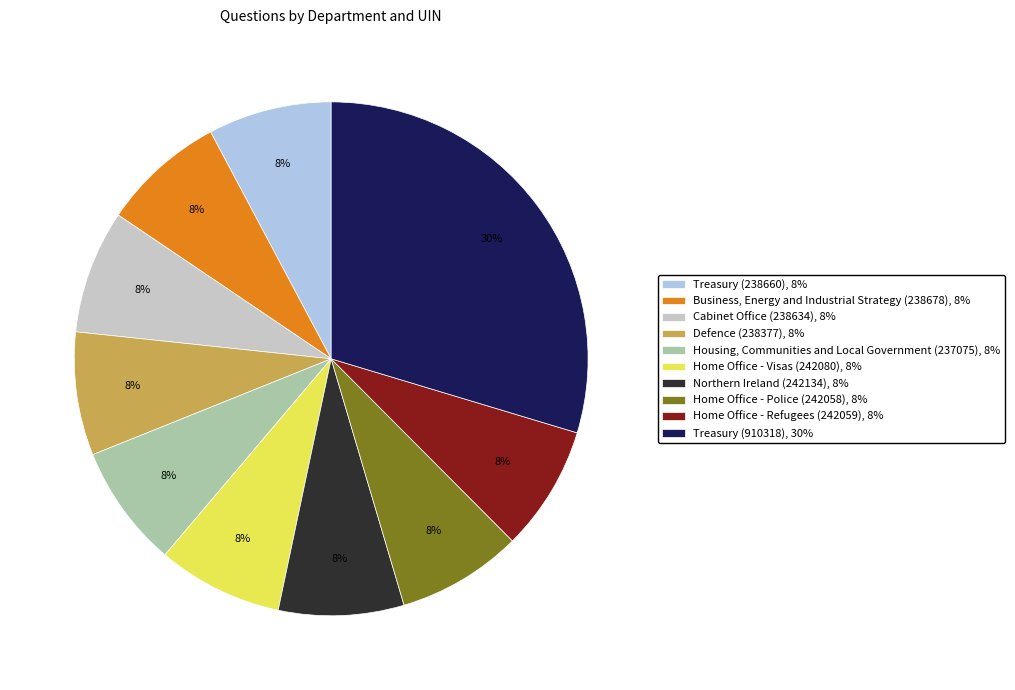

What is the largest slice in the pie chart?

Treasury (910318)